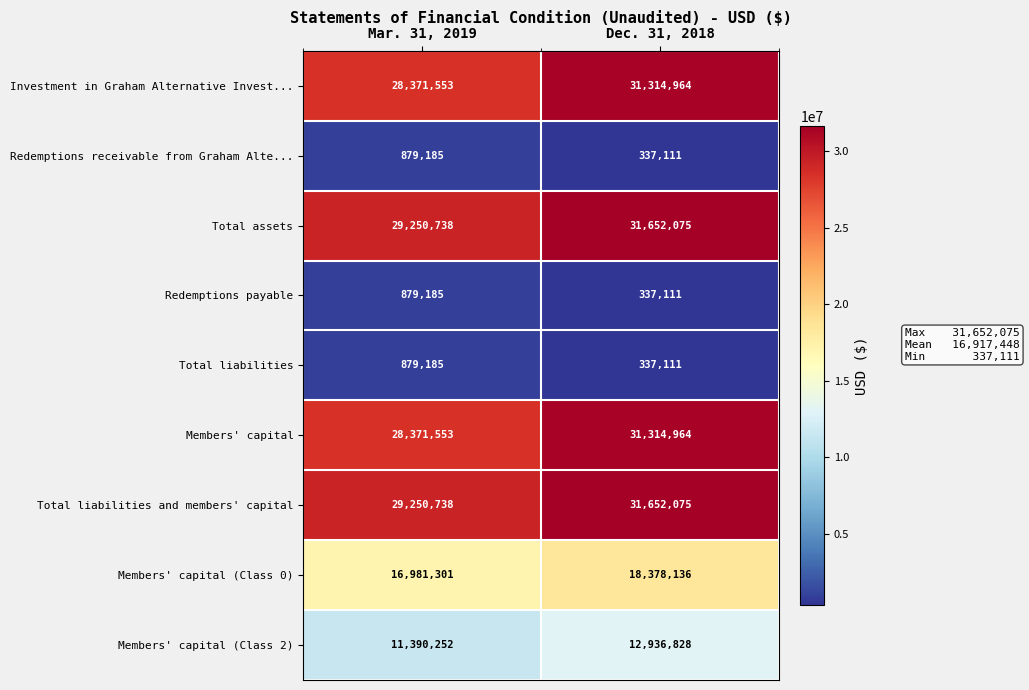

What is the difference between the Total assets values at Mar. 31, 2019 and Dec. 31, 2018?

2401337